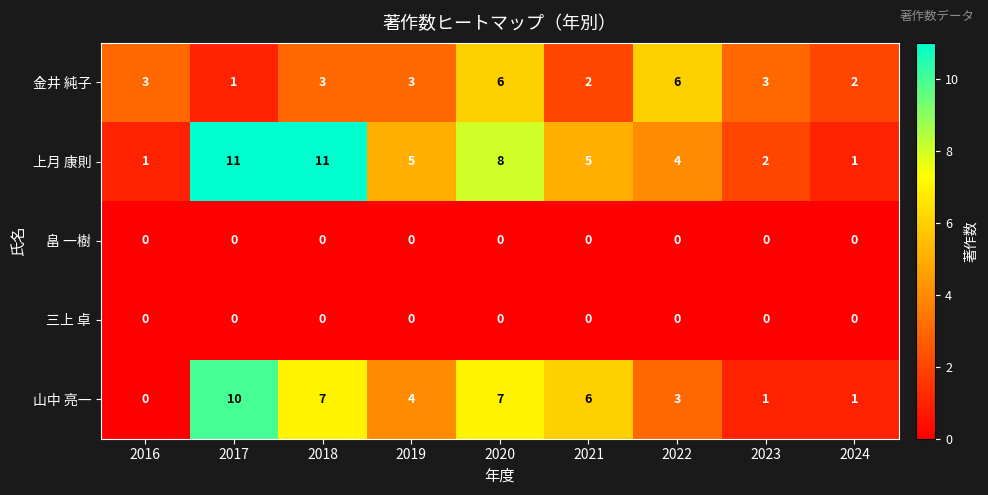

What is the spread (max minus min) of values at 2023?

3